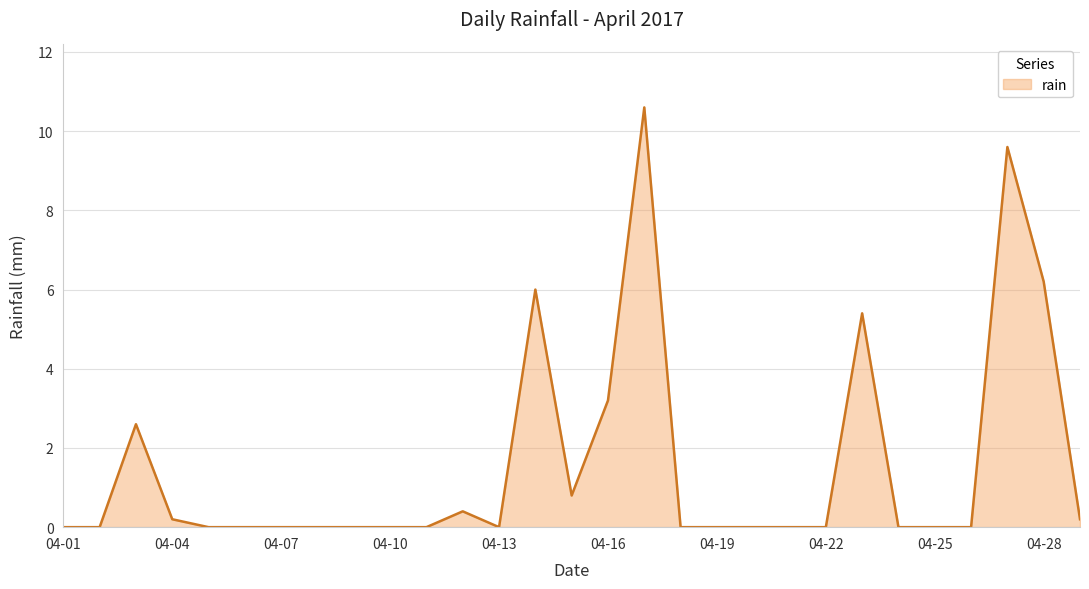

What is the difference between the maximum and minimum values?

10.6